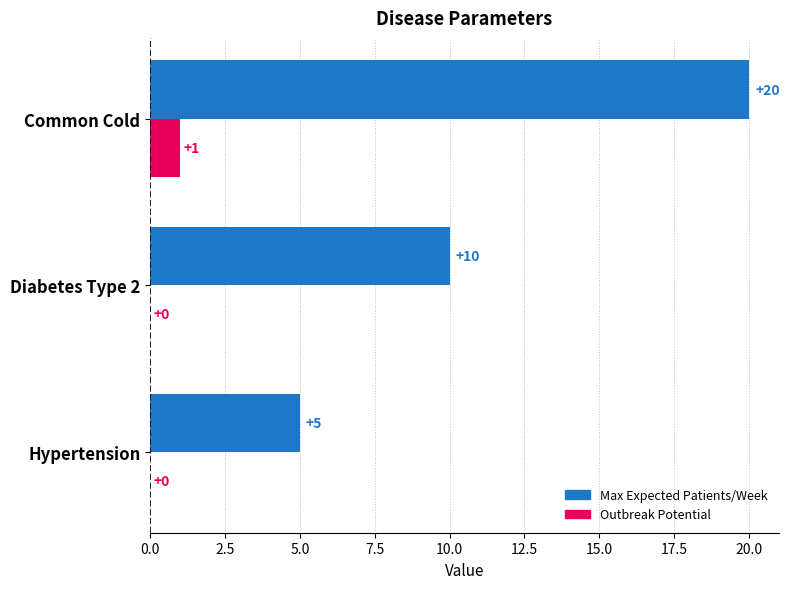

What is the total value across all series at Hypertension?

5